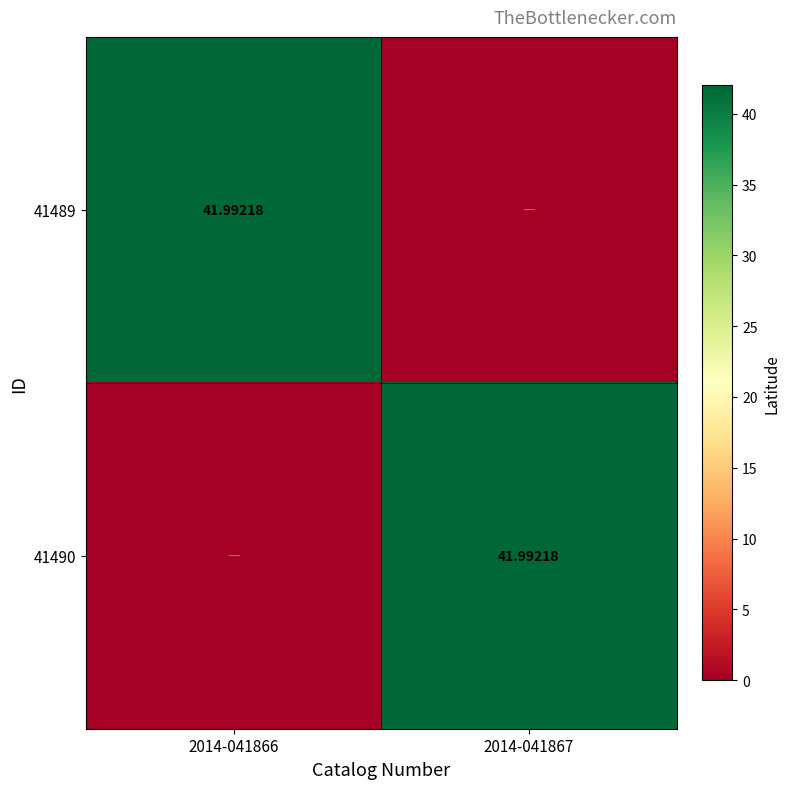

Which series has the largest total across all categories?

41489